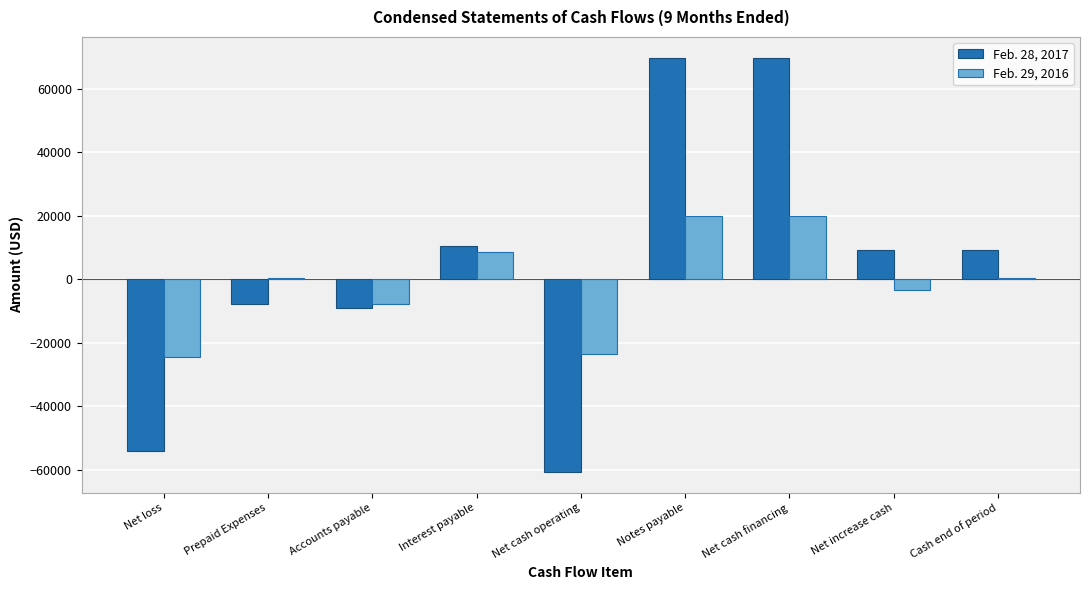

How many series are shown in this chart?

2